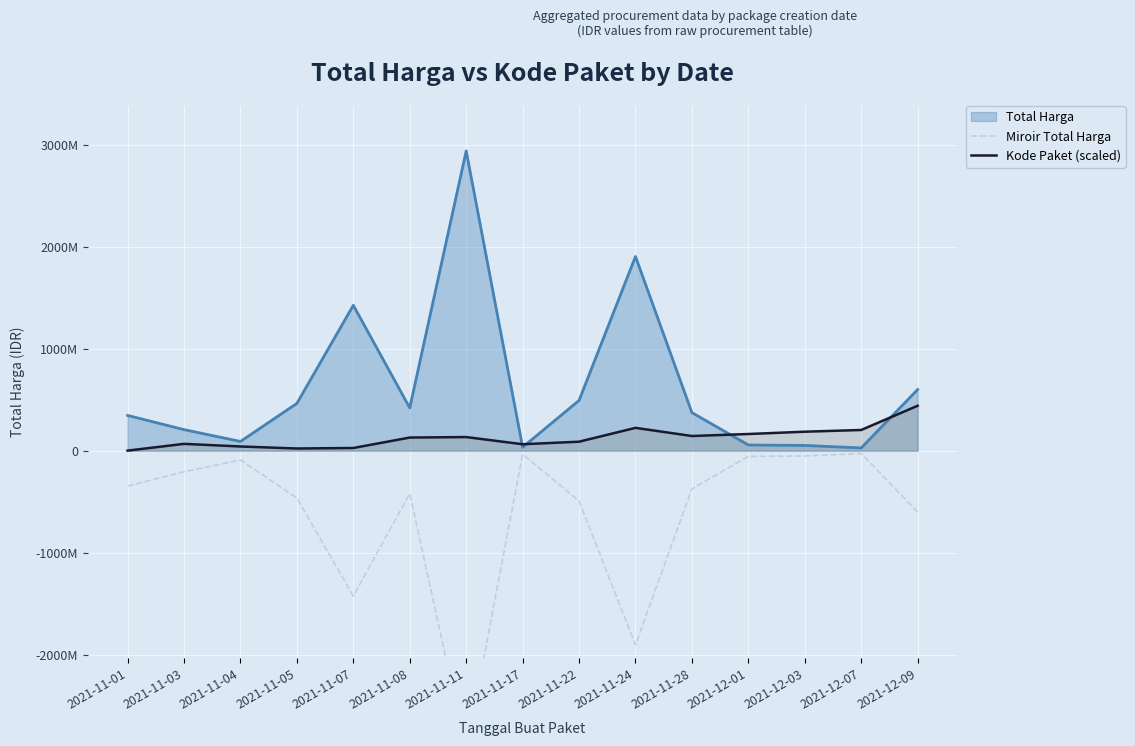

What position from the right is 2021-11-22?

7